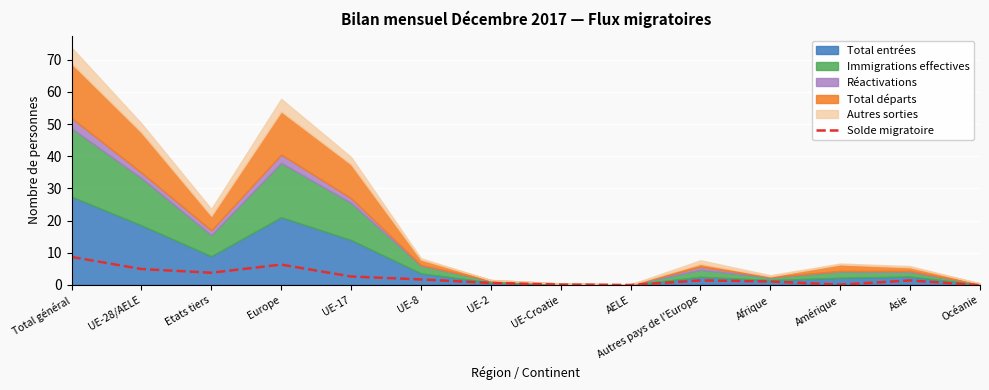

What is the maximum value for Solde migratoire?

8.7